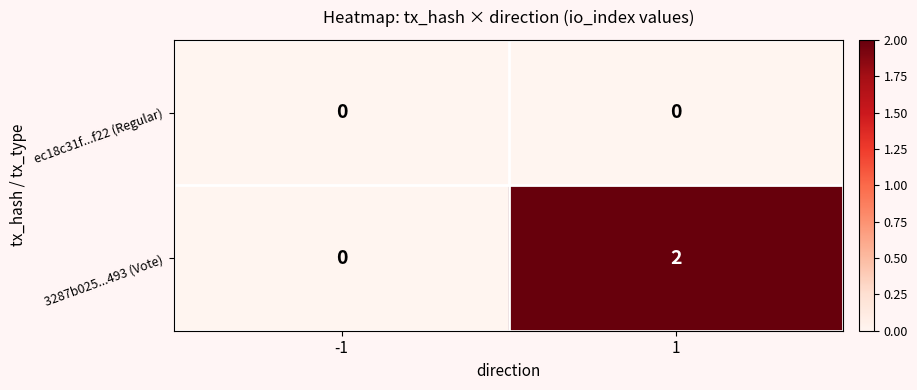

Rank the series by their maximum value, from lowest to highest.

ec18c31f...f22 (Regular), 3287b025...493 (Vote)